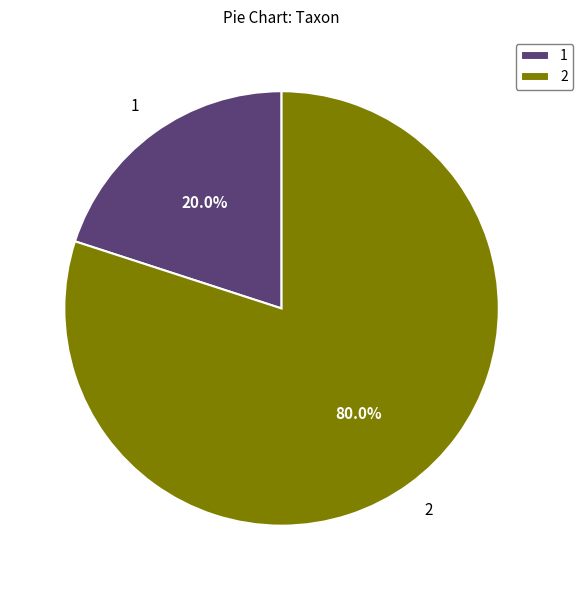

How many segments does this pie chart have?

2